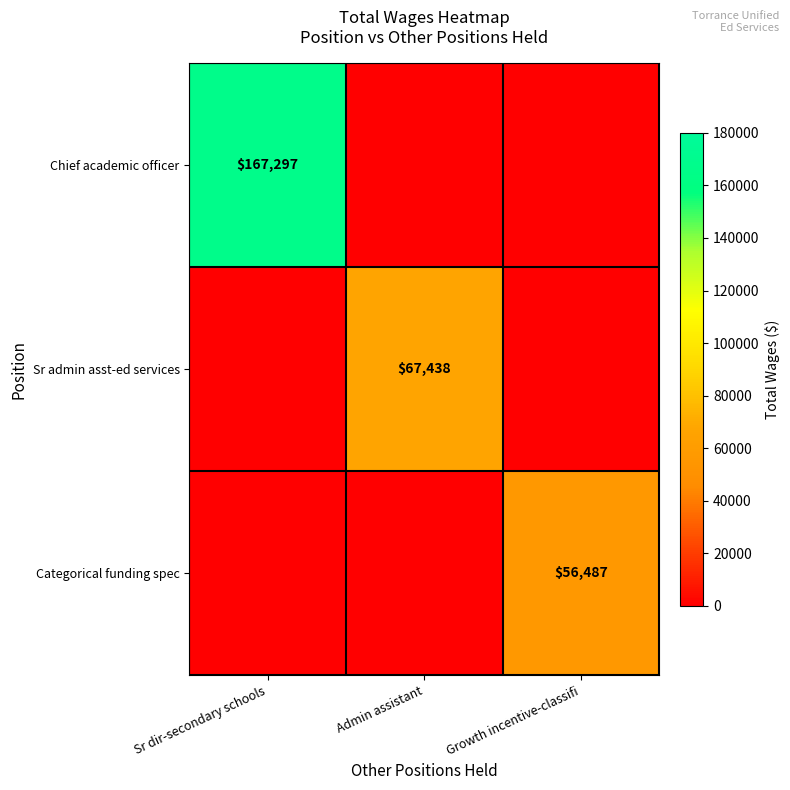

True or false: Chief academic officer has a value of 296127 at Sr dir-secondary schools.

False